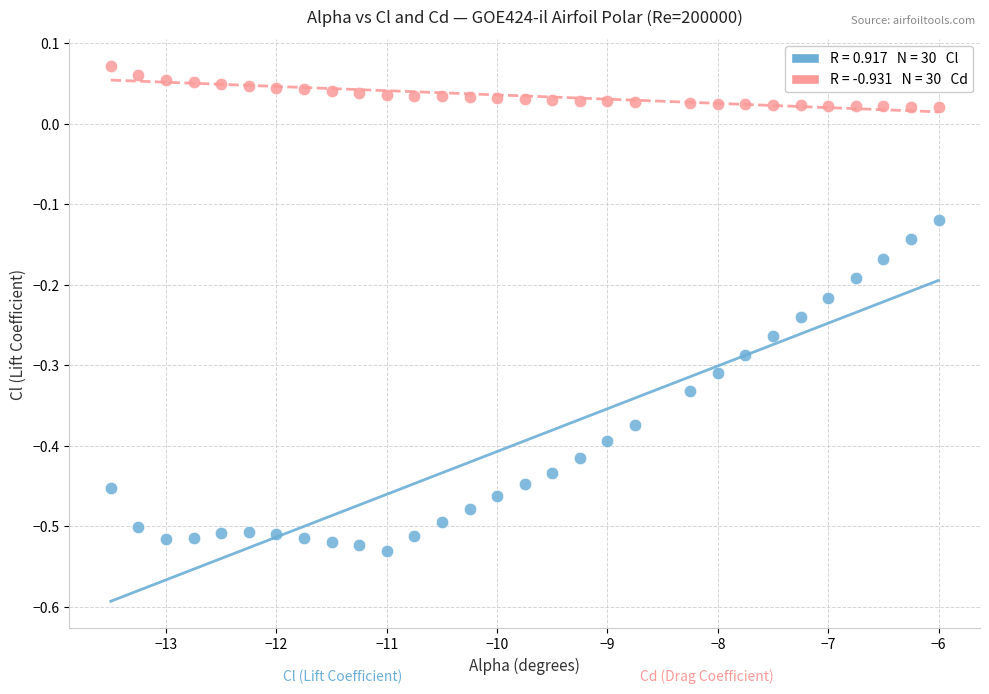

Across all data points, what is the range of X values (max minus min)?

7.5